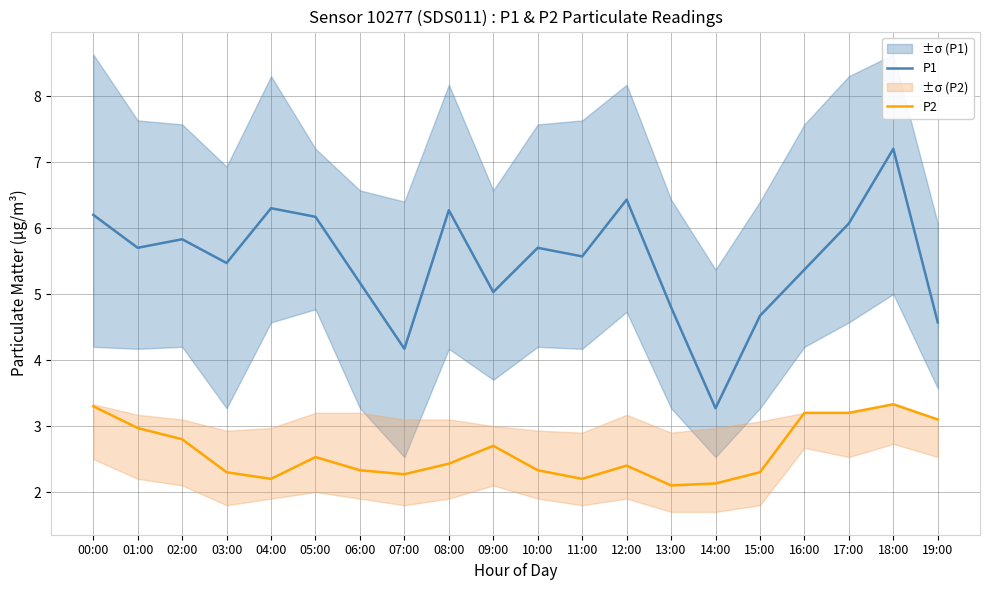

The value of P1 at 03:00 is 5.5. True or false?

True